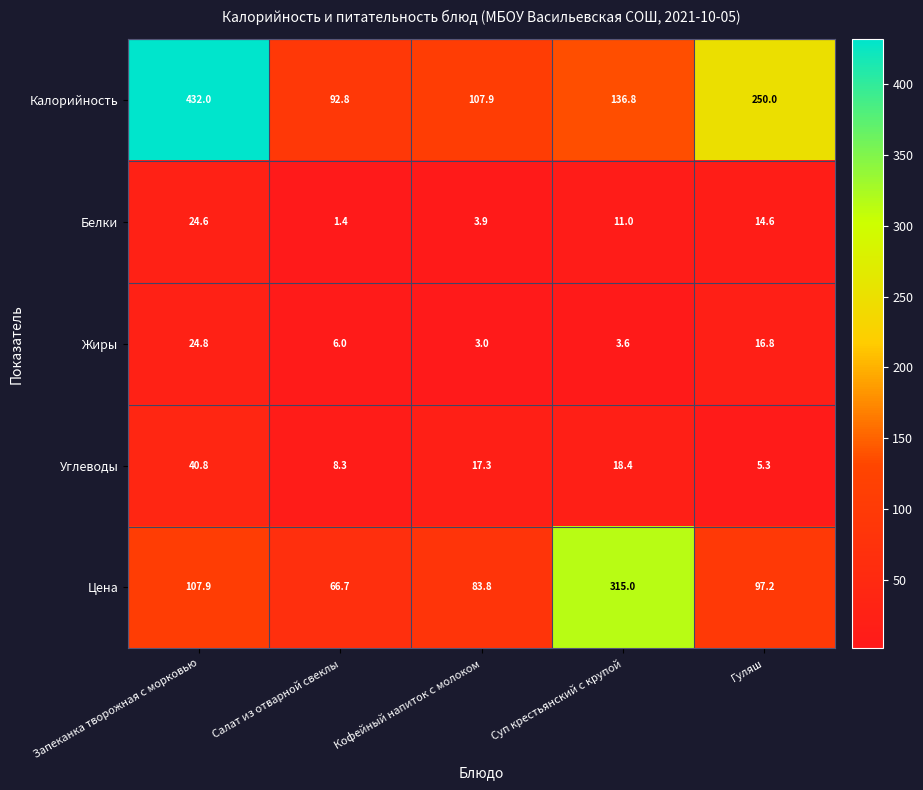

Which series changed the most between Салат из отварной свеклы and Гуляш?

Калорийность